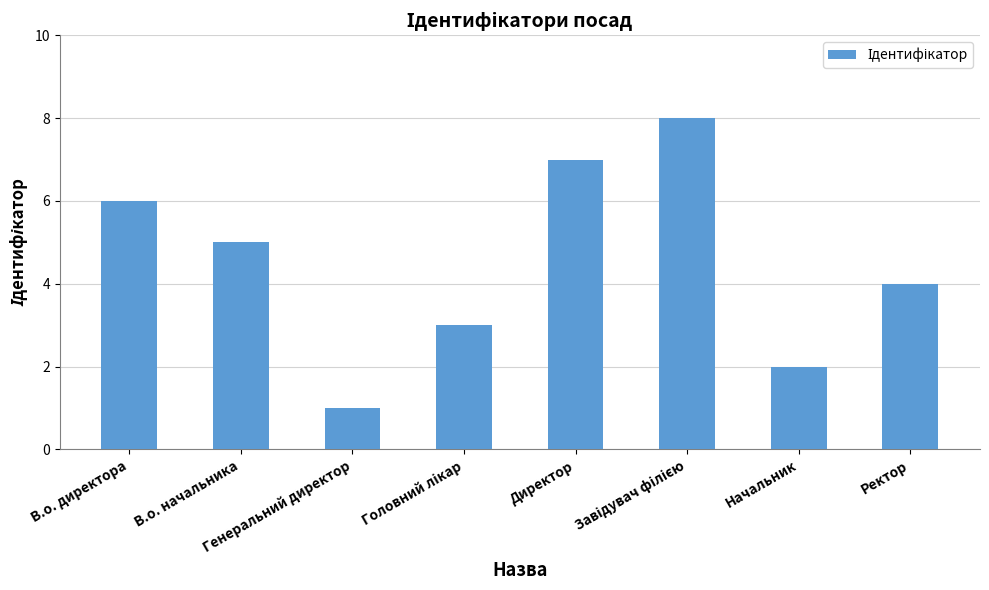

Reading right to left, list all the values displayed in this chart.

4	2	8	7	3	1	5	6